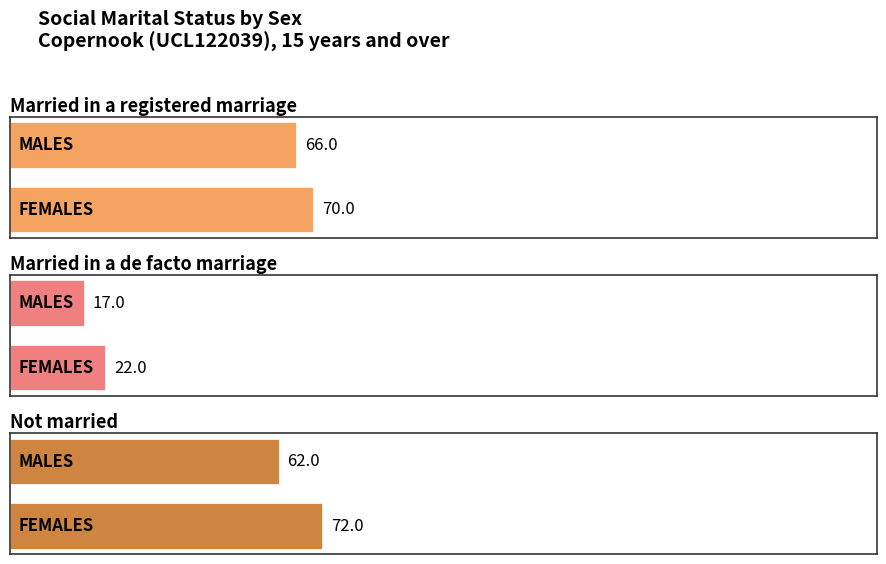

How many Married in a de facto marriage values are between 17 and 22?

2